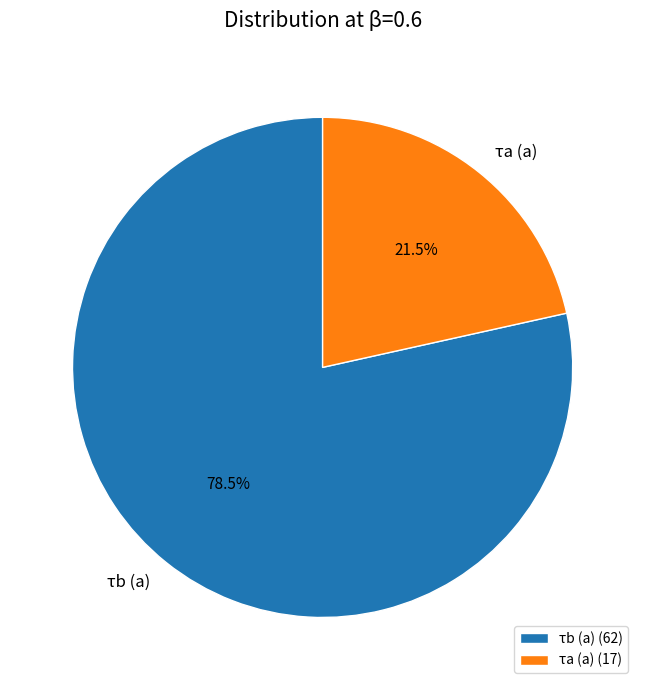

To the nearest percent, what is the average slice percentage?

50%